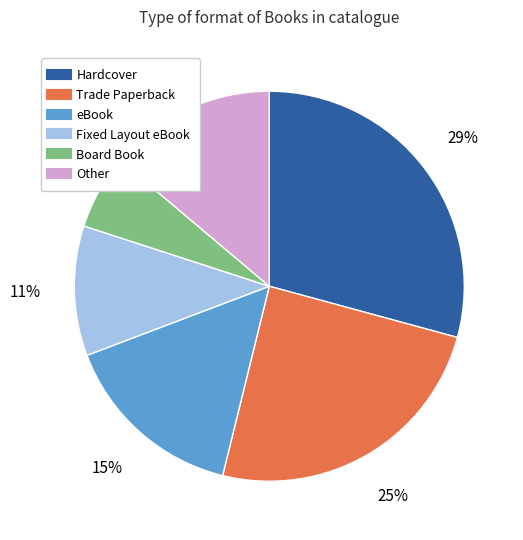

The Other slice represents 1% of the pie. True or false?

False